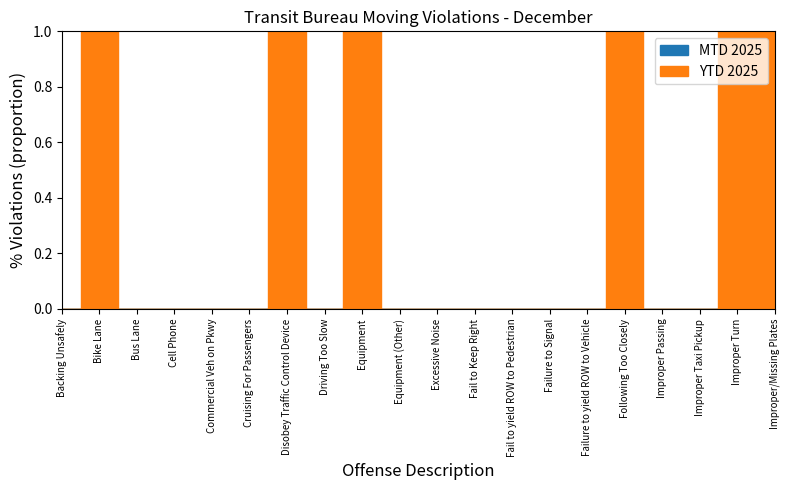

Where is the first local maximum for YTD 2025?

Bike Lane